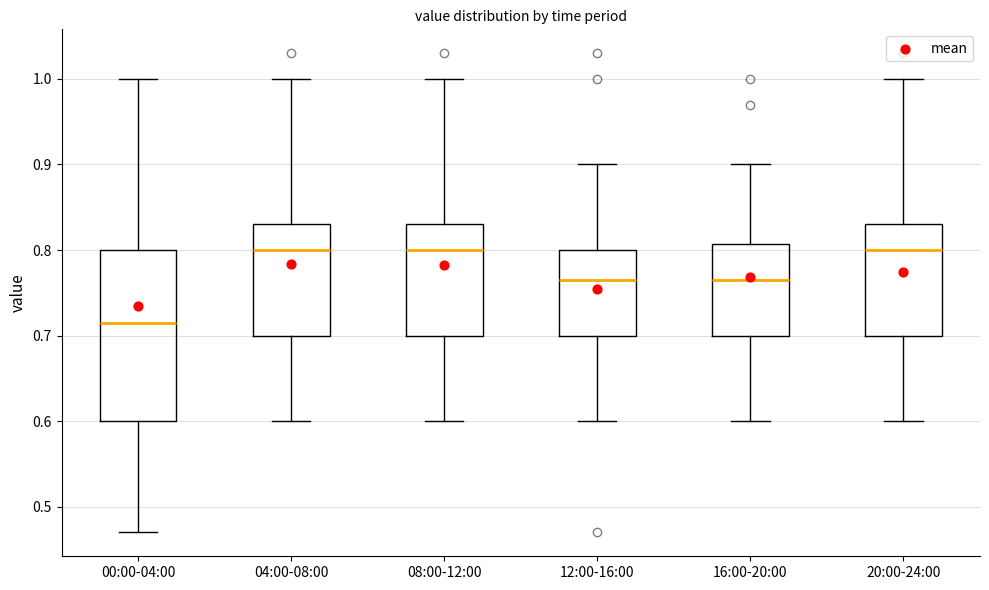

Which box has the lowest median line?

00:00-04:00